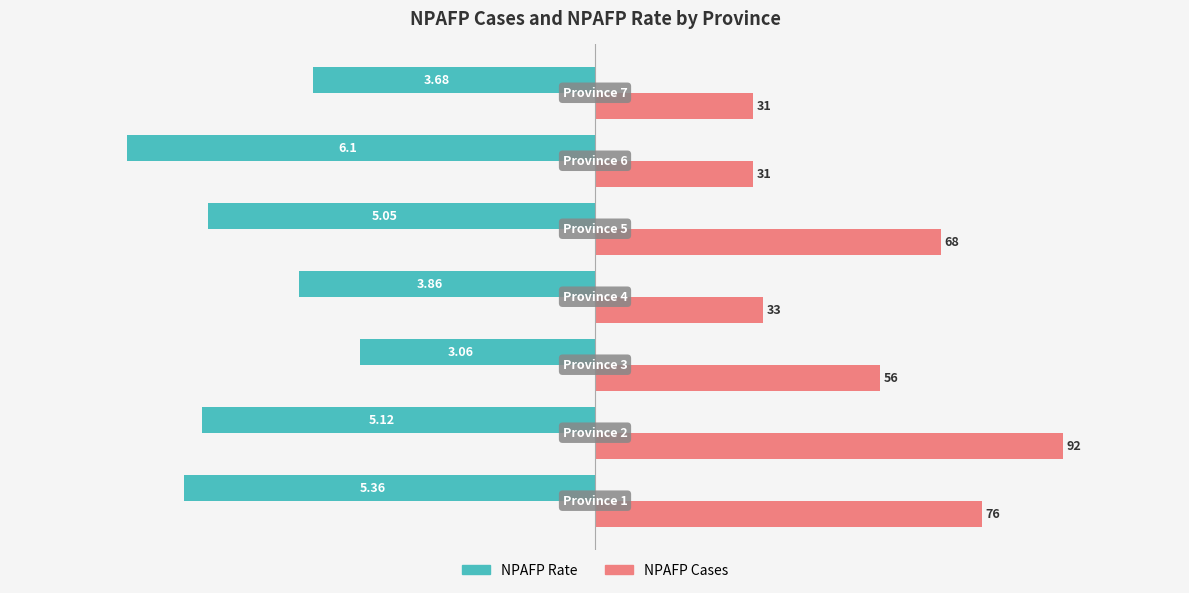

What are all the series names shown in the legend?

NPAFP Rate, NPAFP Cases